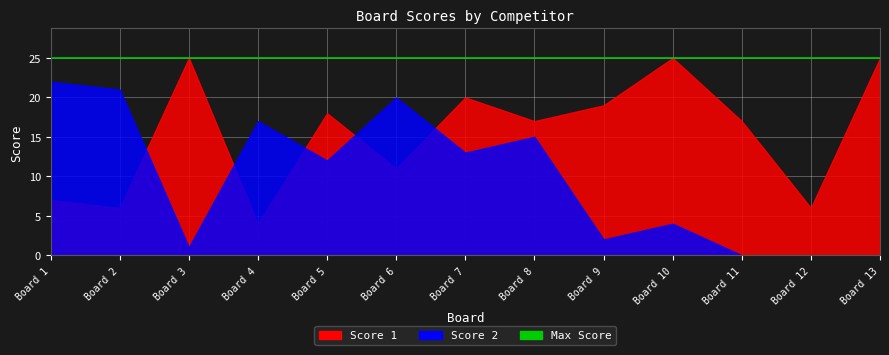

What is the difference between the maximum and second lowest values in the Score 2 series?

22